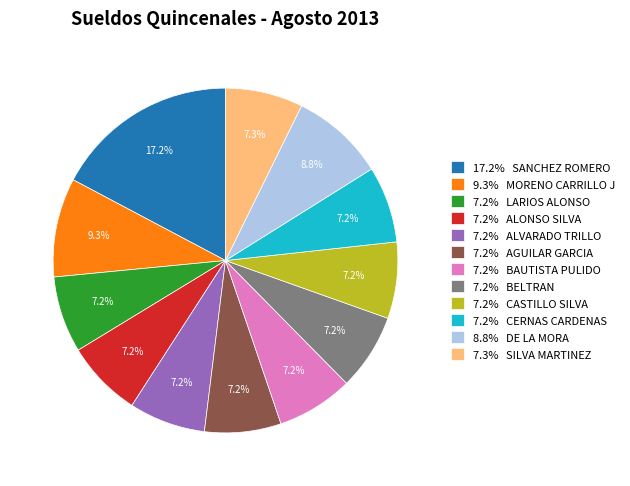

What is the ratio of the value at 7.2% BAUTISTA PULIDO to the value at 7.2% CASTILLO SILVA?

1.0